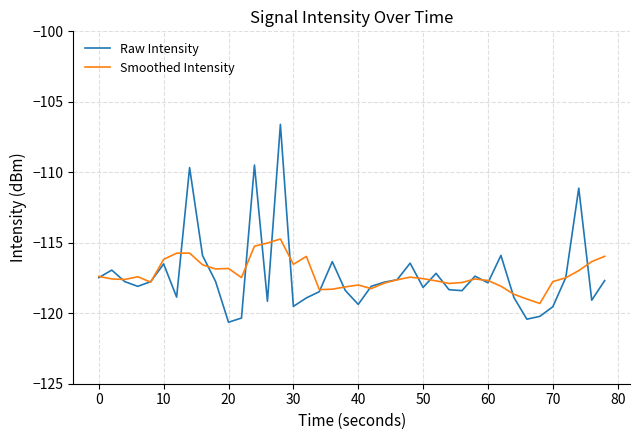

Rank the series by their maximum value, from lowest to highest.

Smoothed Intensity, Raw Intensity